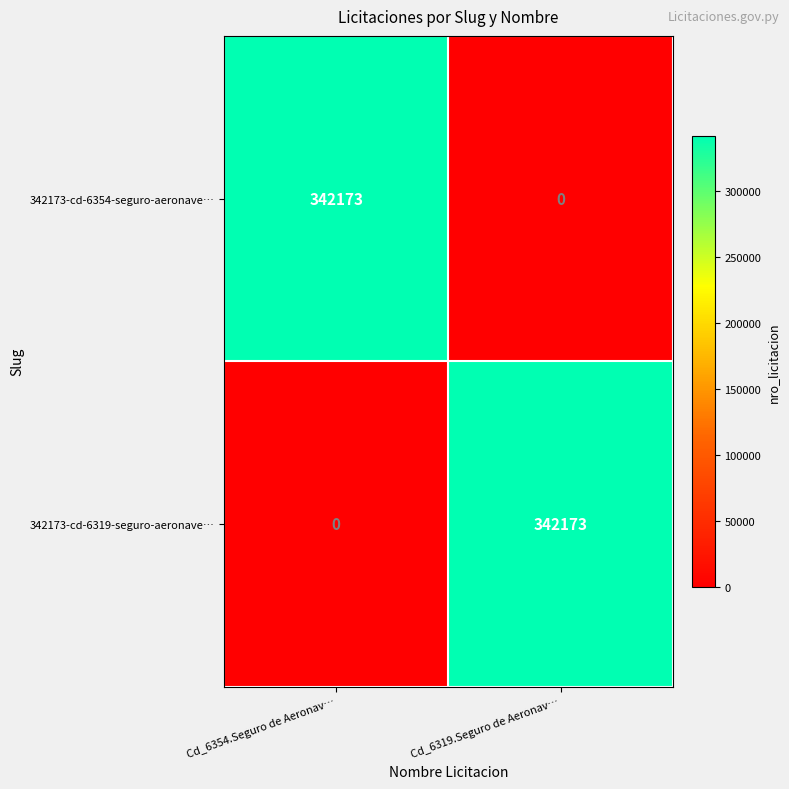

At how many categories does at least one series exceed 217806?

2